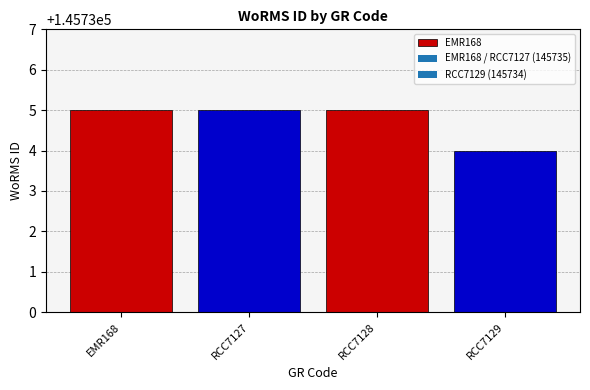

What is the average value?

145735